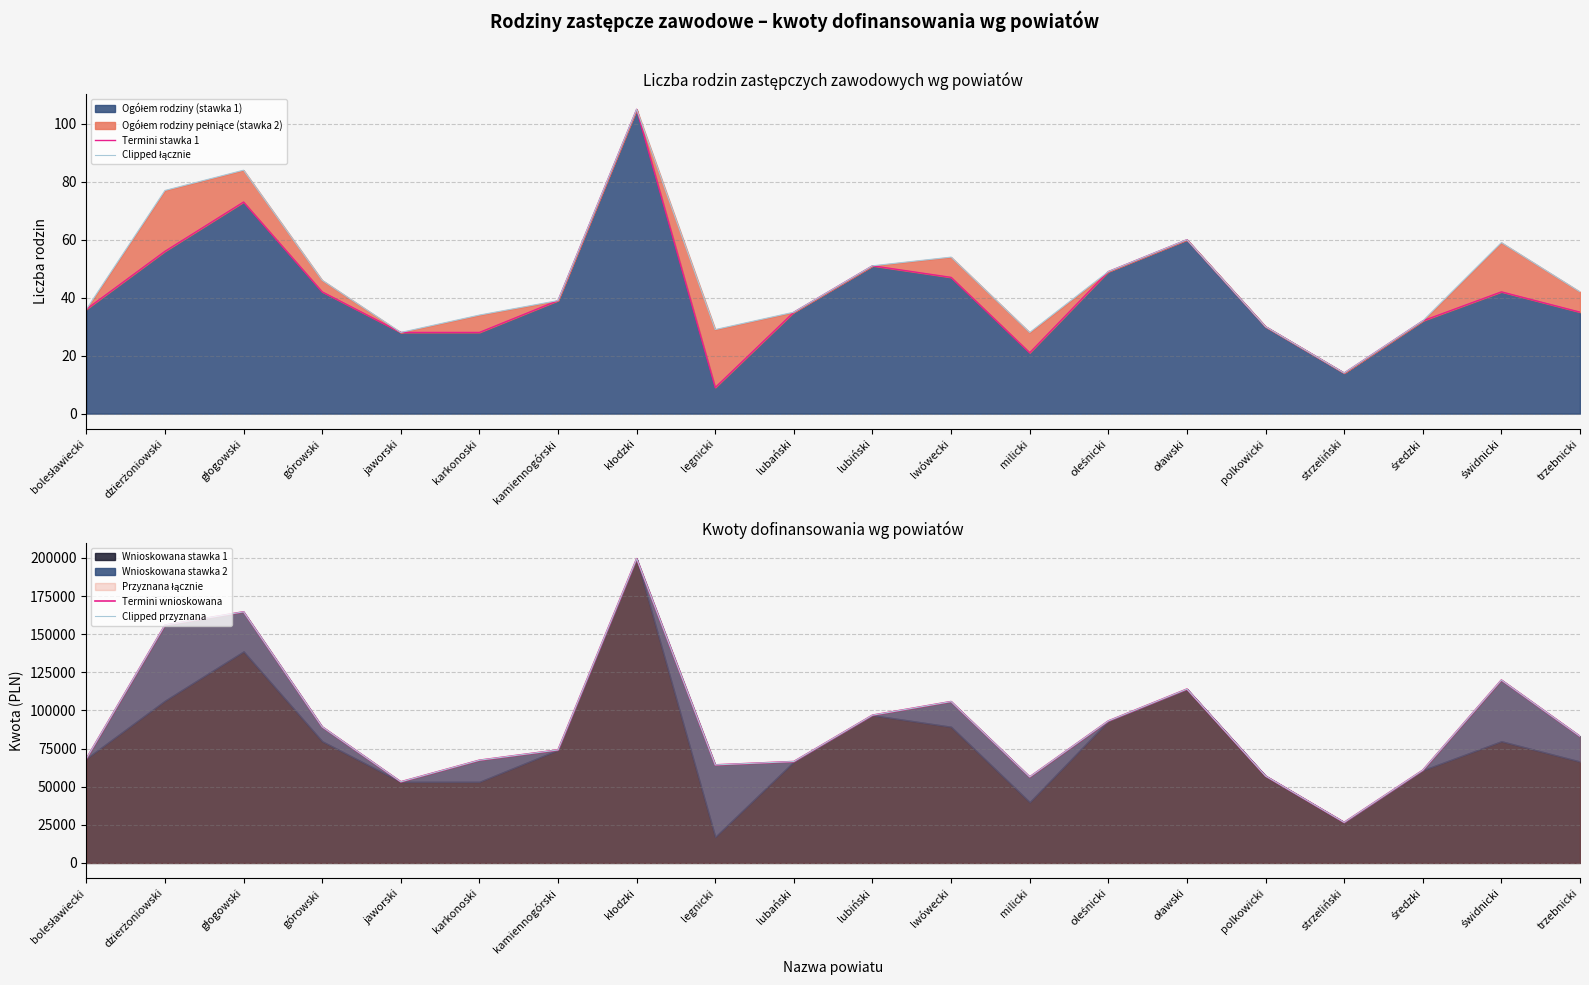

Which series changed the most between dzierżoniowski and kłodzki?

Termini wnioskowana